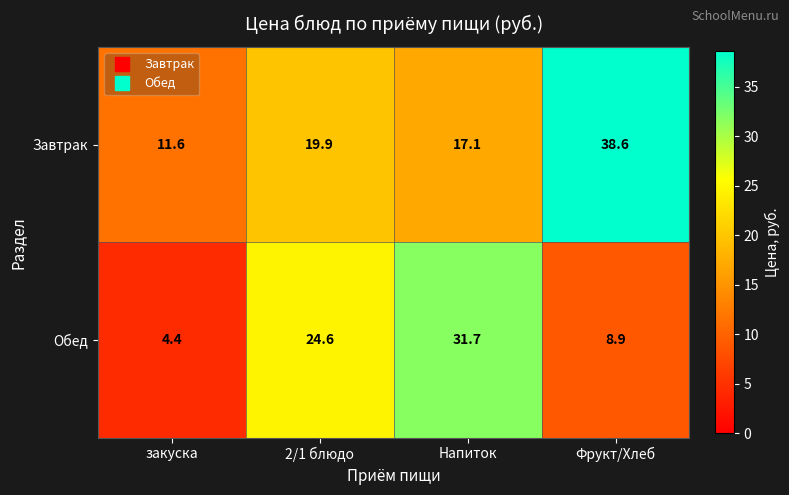

Which label corresponds to the smallest value in the chart?

закуска